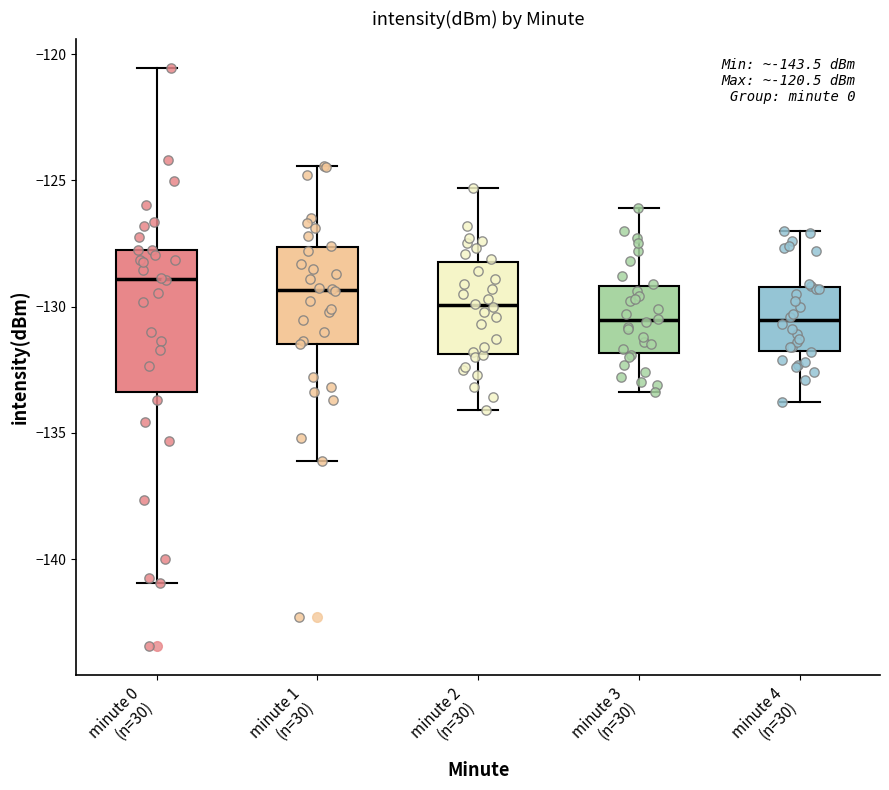

Which box is the tallest, from its lower edge to its upper edge?

minute 0 (n=30)